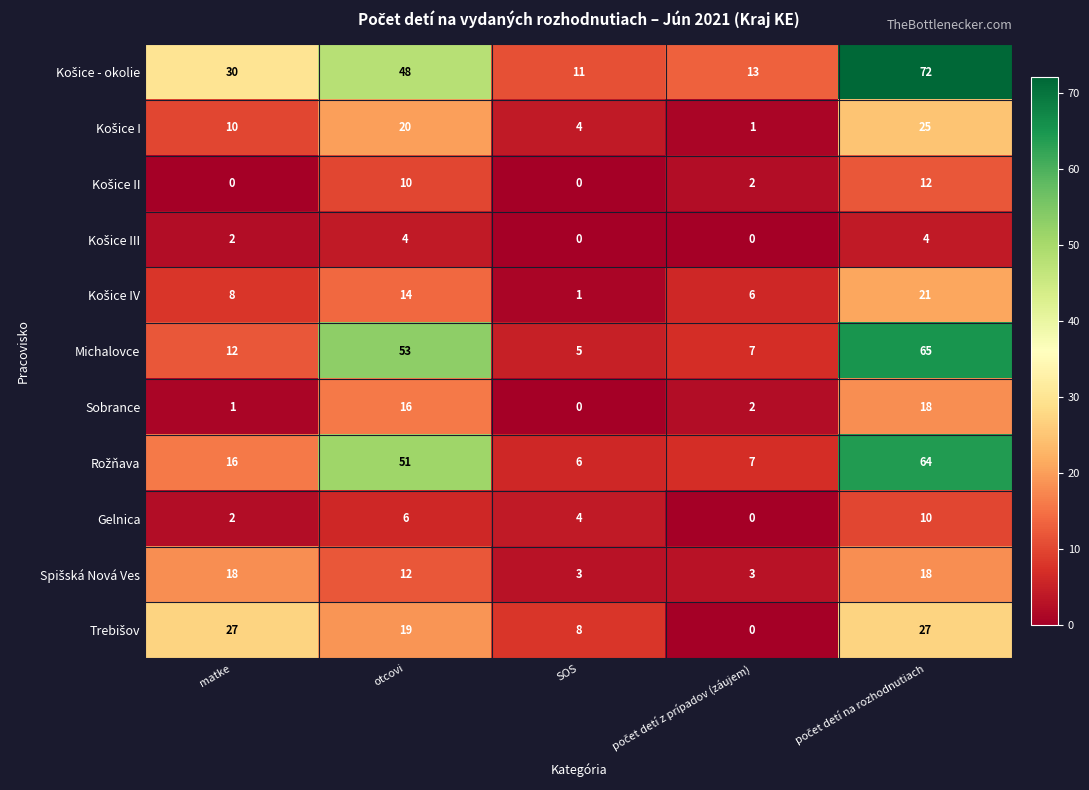

Where is Michalovce nearest to the value 35?

otcovi